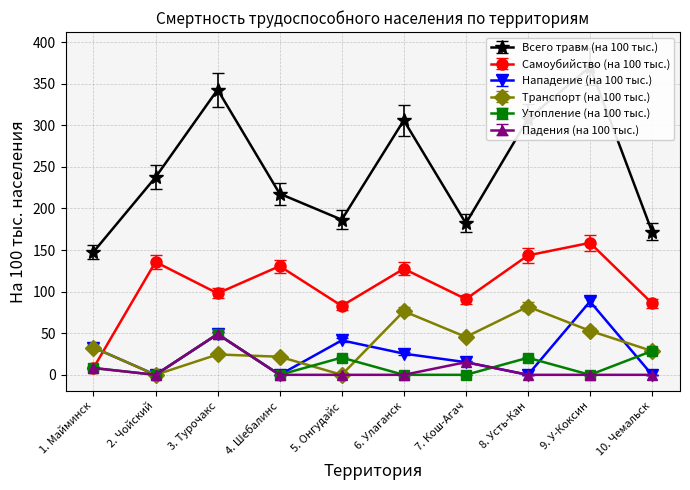

How many series are shown in this chart?

6